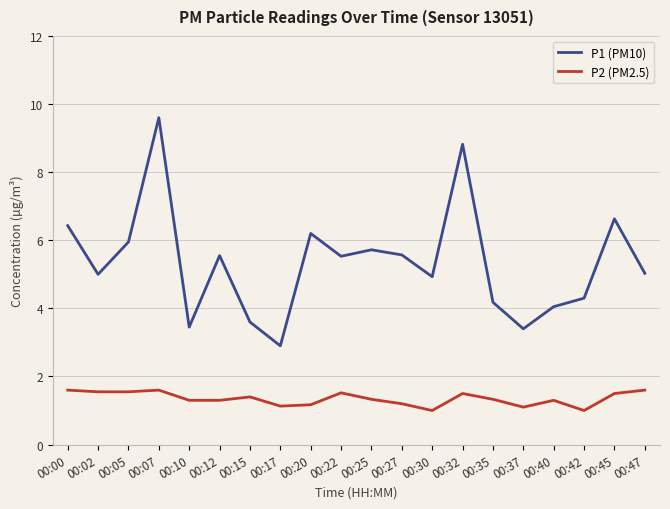

At which category is the sum across all series the highest?

00:07